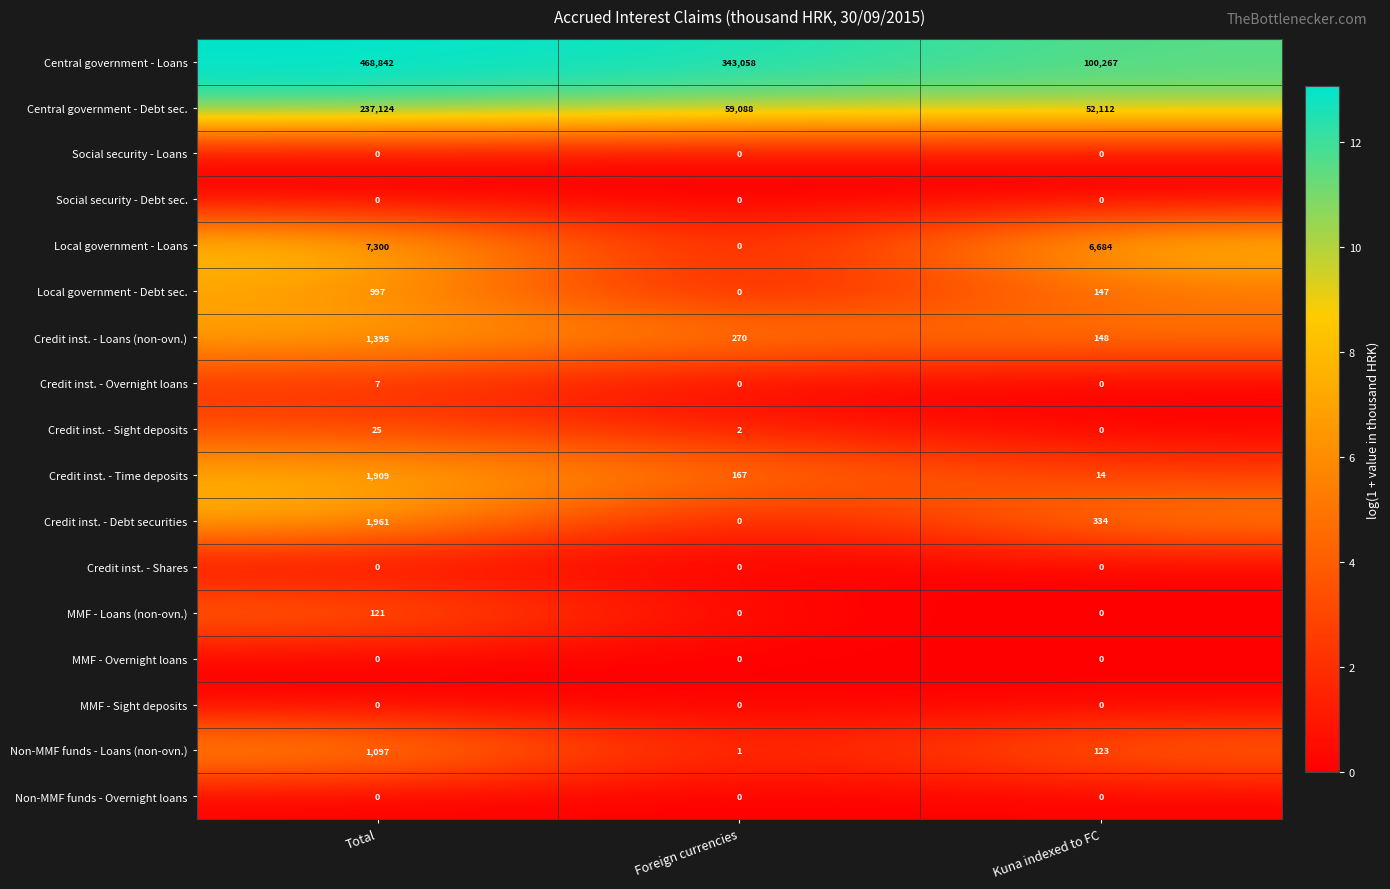

Which series has the largest total across all categories?

Central government - Loans